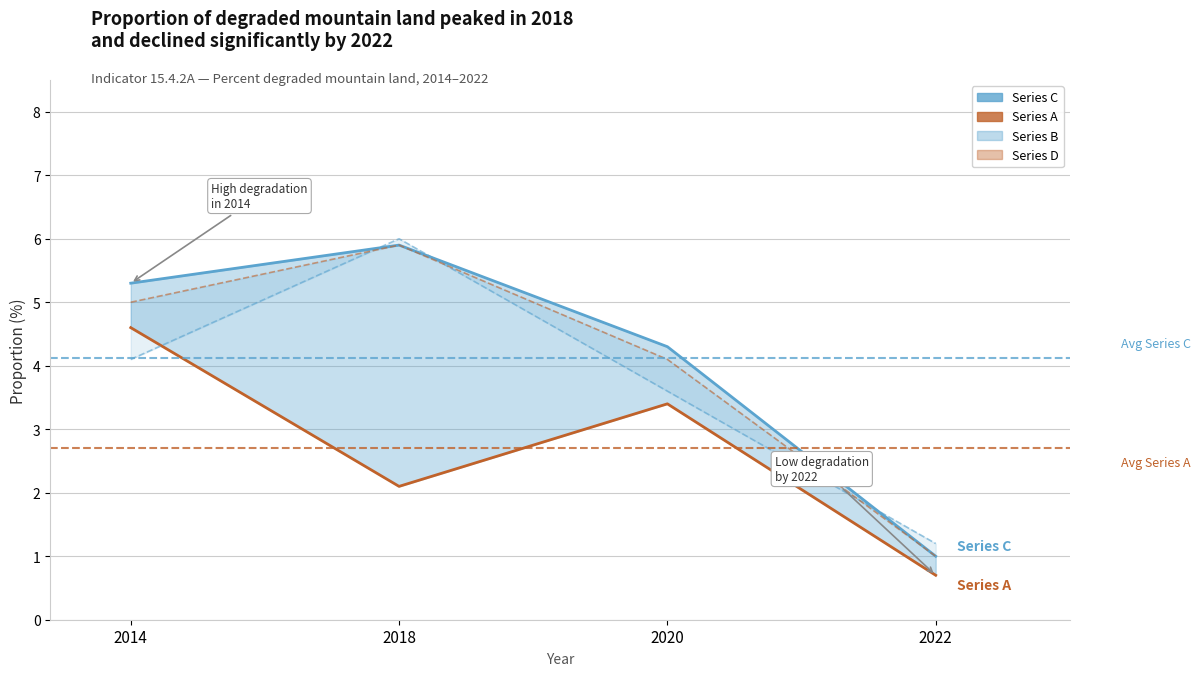

What is the average value of the Series A series?

2.7